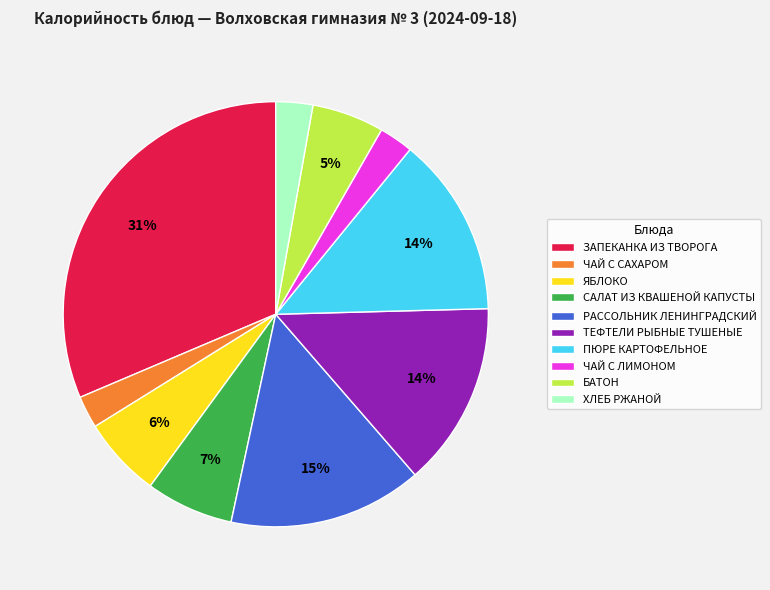

To the nearest percent, what portion does ПЮРЕ КАРТОФЕЛЬНОЕ represent?

14%